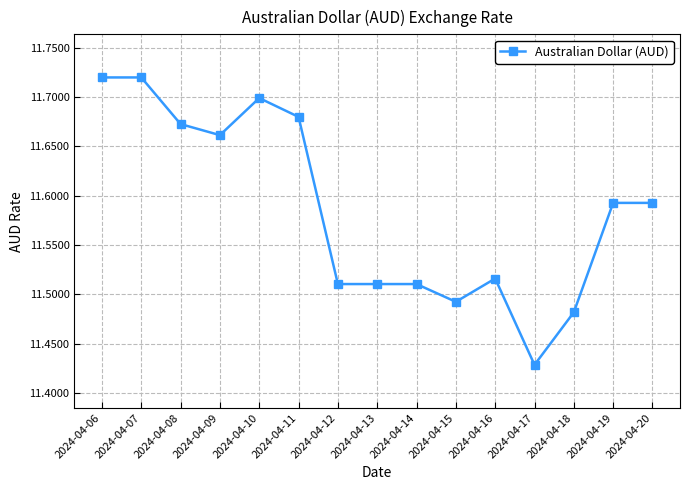

How many values are between 11 and 12?

15